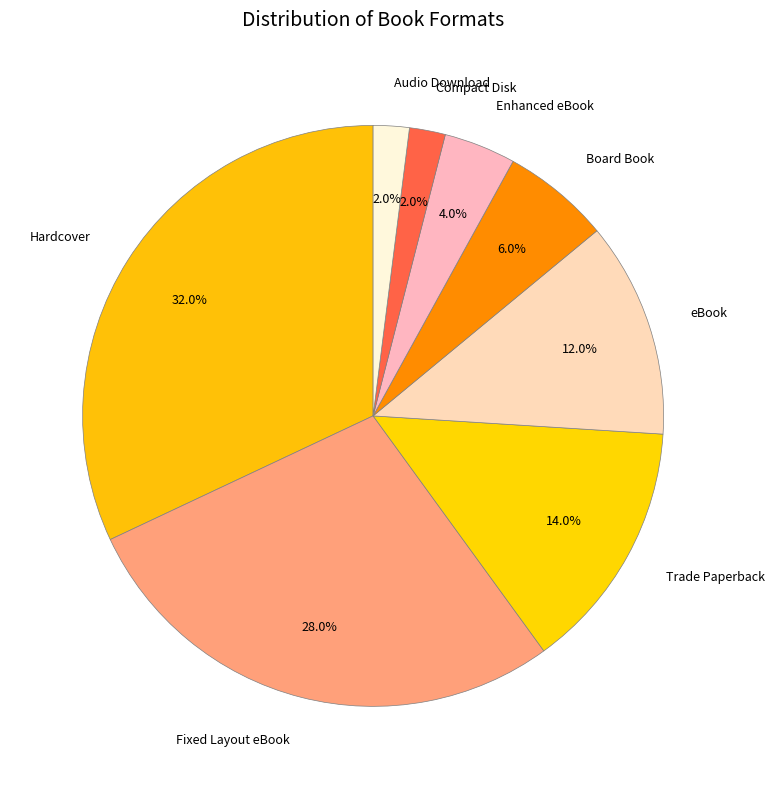

Which slice is the largest?

Hardcover